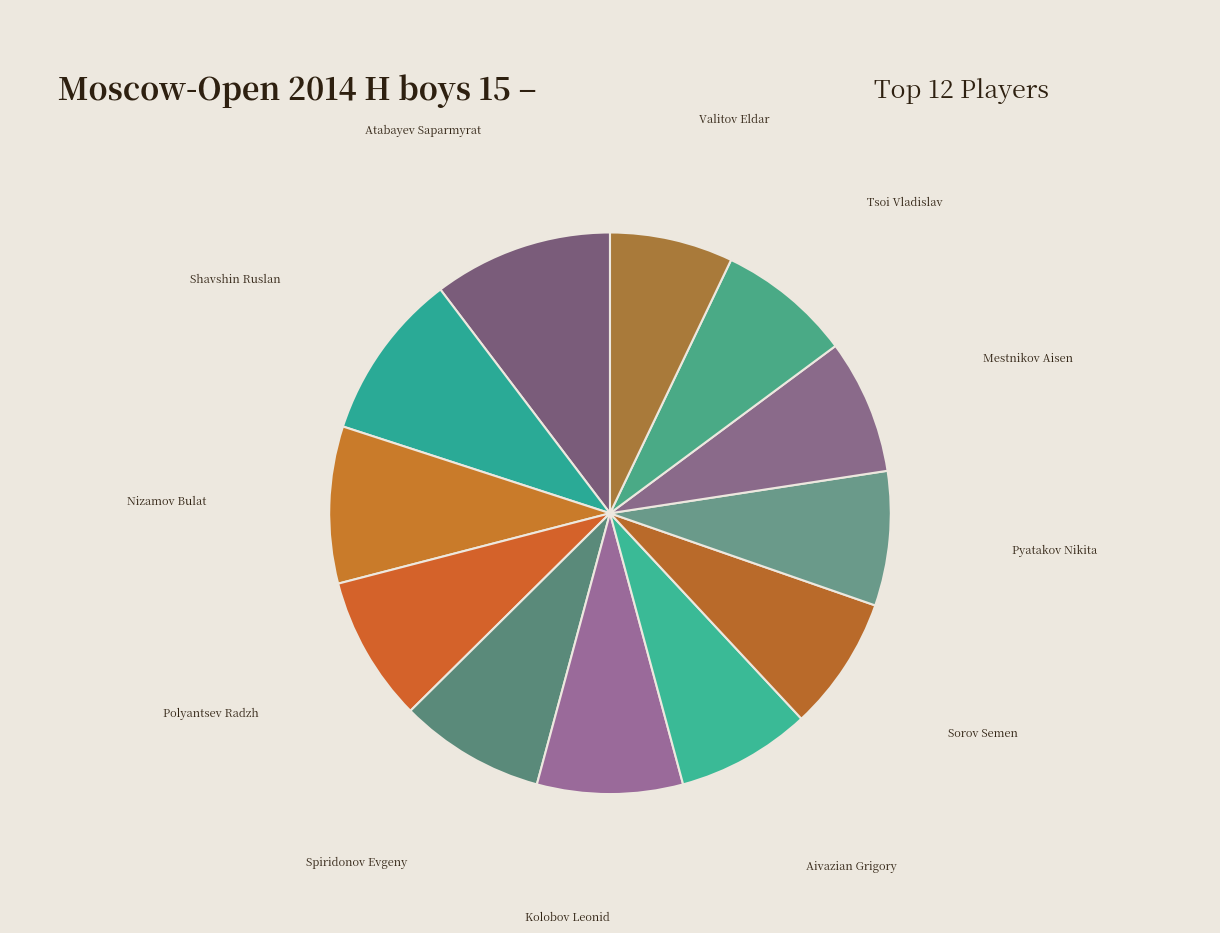

Is the sum of Nizamov Bulat and Sorov Semen greater than half?

No